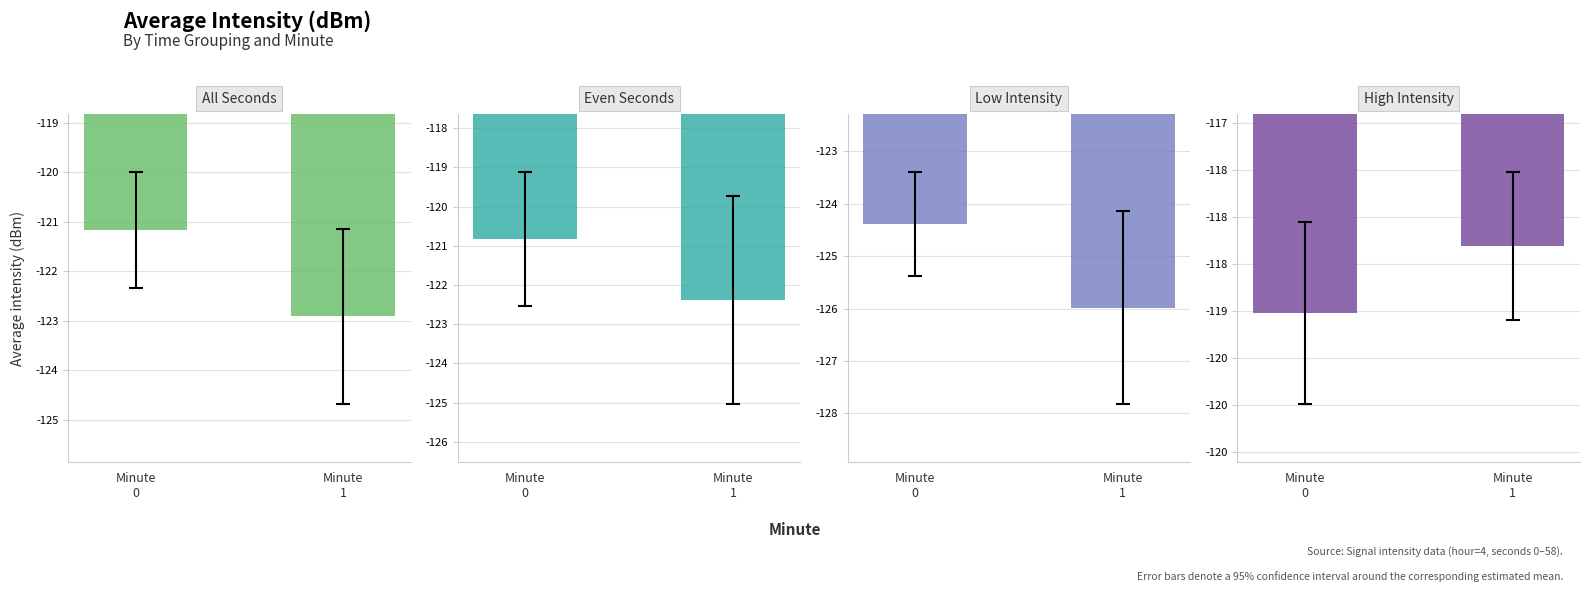

Is the value of Low Intensity at Minute
1 greater than the value of Even Seconds at Minute
0?

No